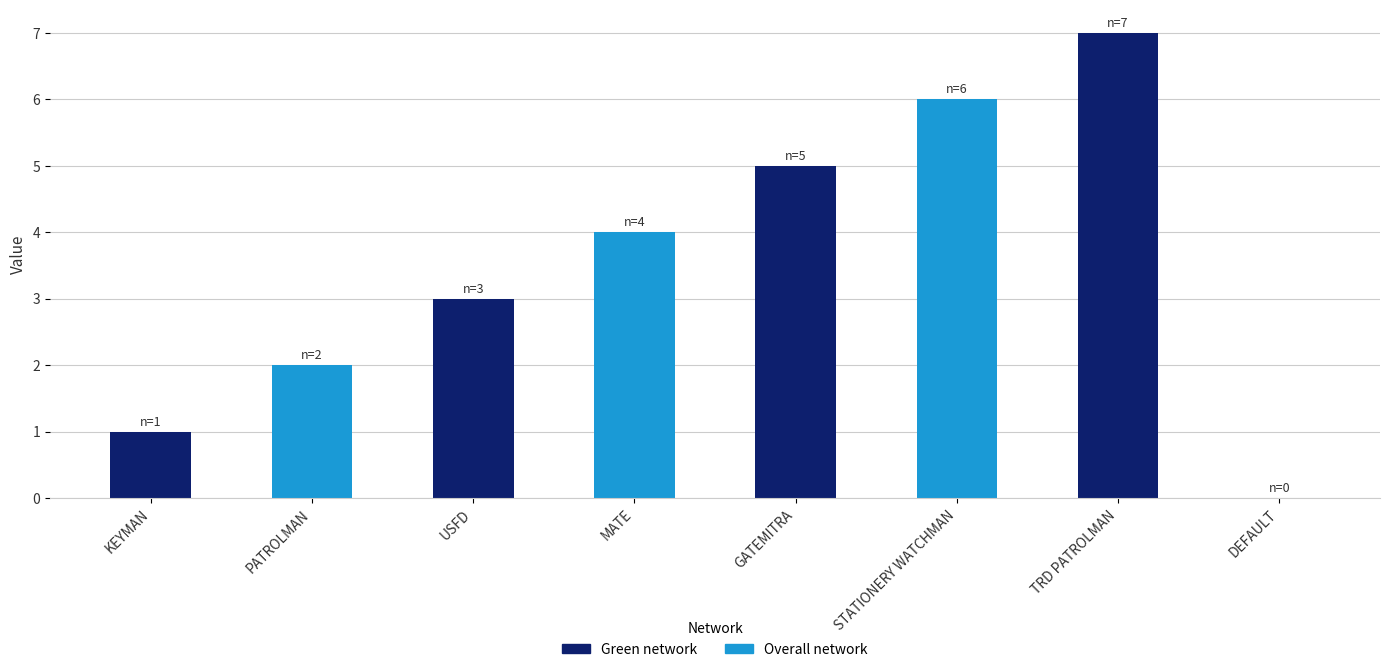

Approximately how many times larger is the value at TRD PATROLMAN compared to KEYMAN?

7.0